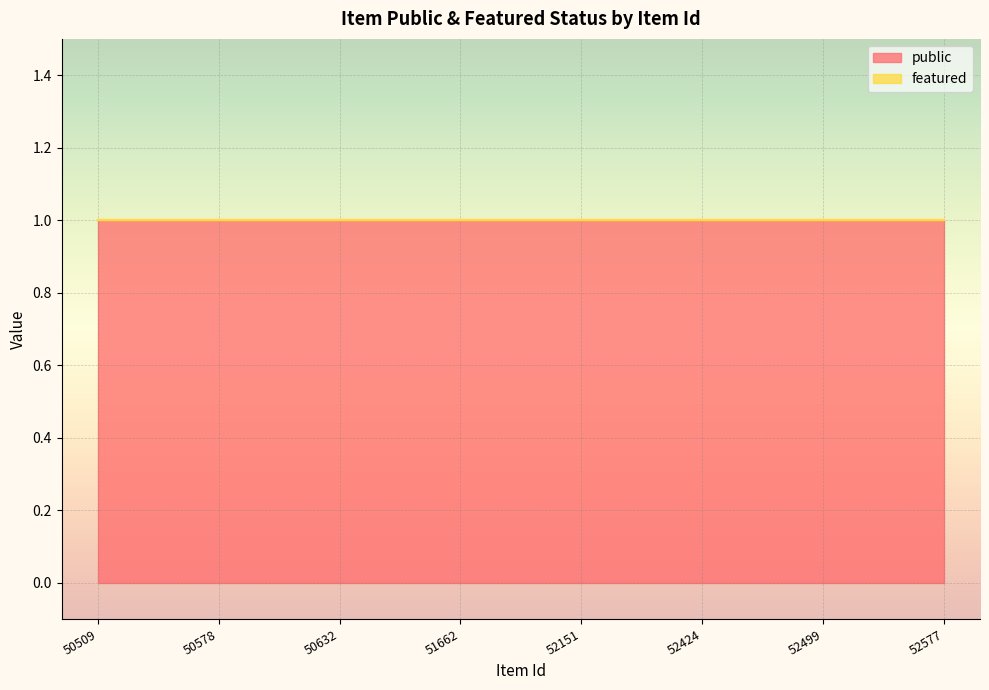

Which series has the largest range (max minus min)?

public